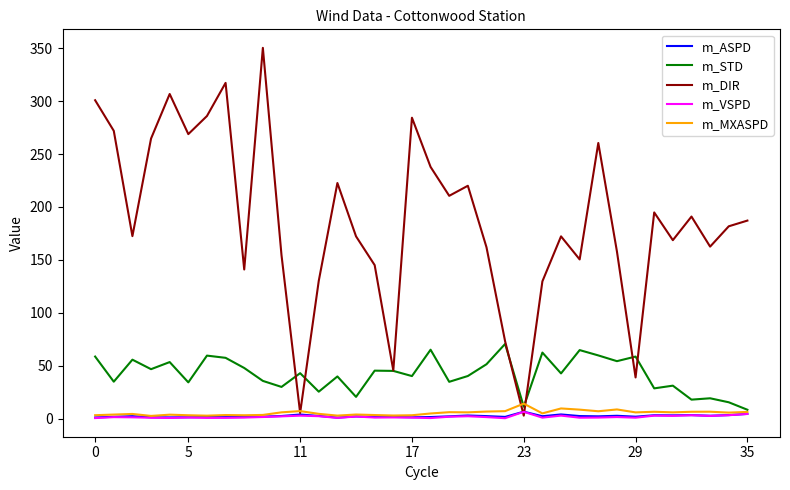

Which series has the widest spread of values?

m_DIR